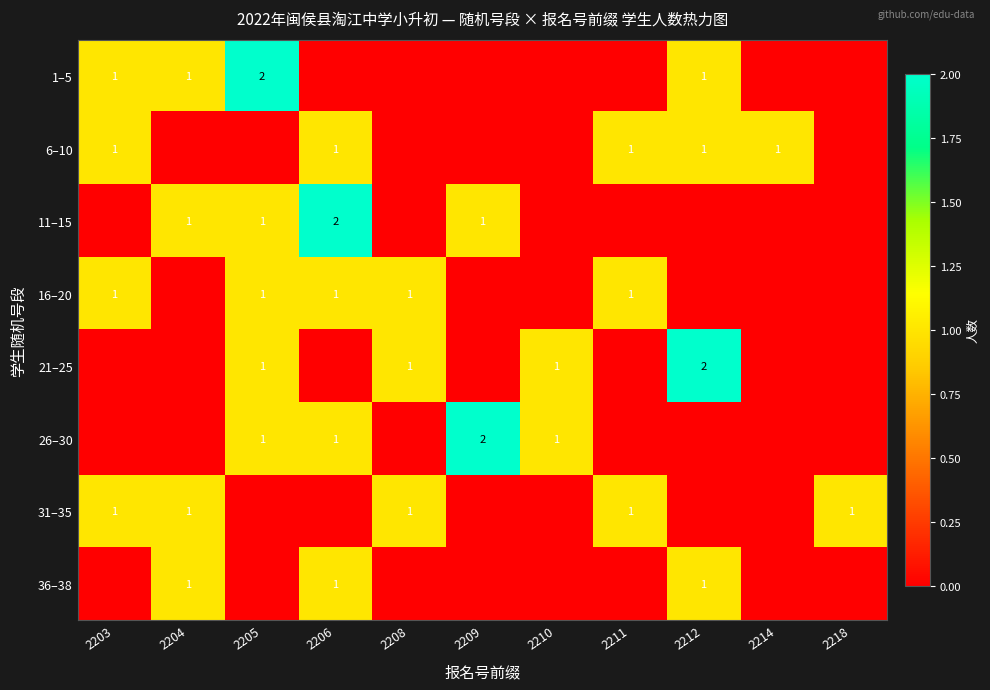

True or false: 31–35 has a value of 0 at 2204.

False